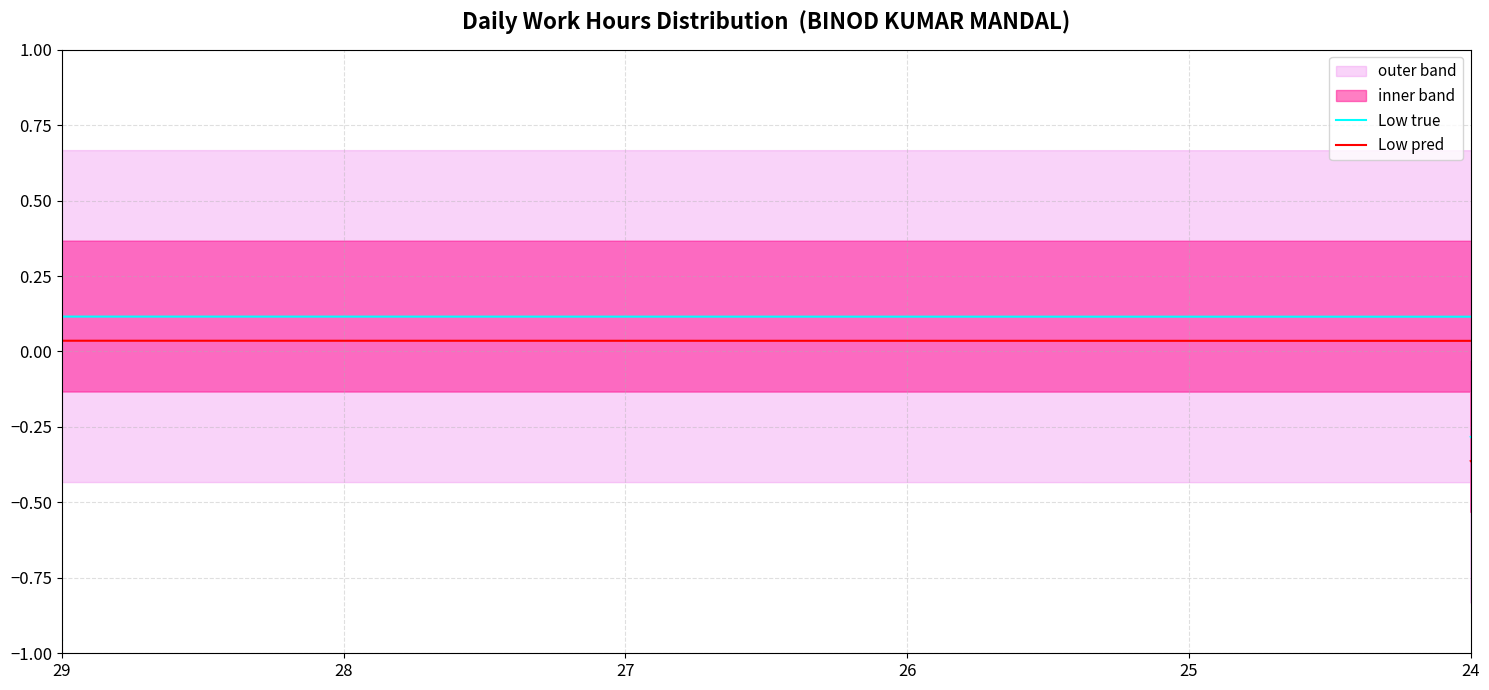

What is the lowest value of the Low true series?

-1.0